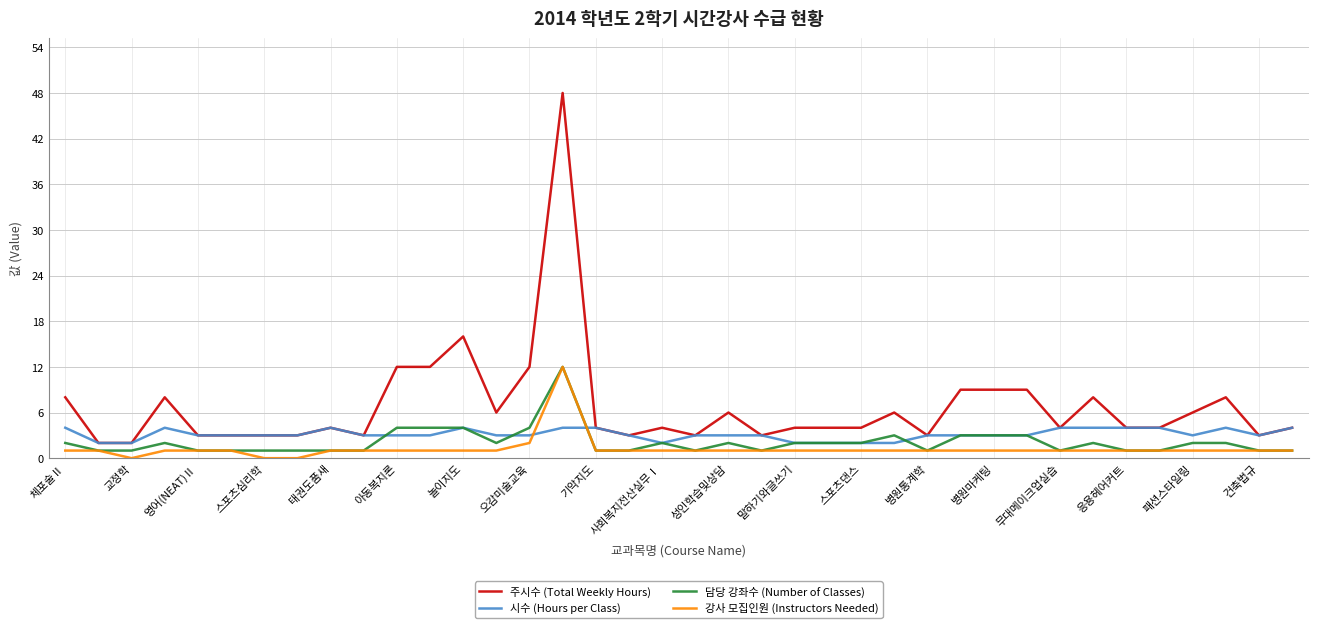

List the series in order of their overall mean, lowest first.

강사 모집인원 (Instructors Needed), 담당 강좌수 (Number of Classes), 시수 (Hours per Class), 주시수 (Total Weekly Hours)